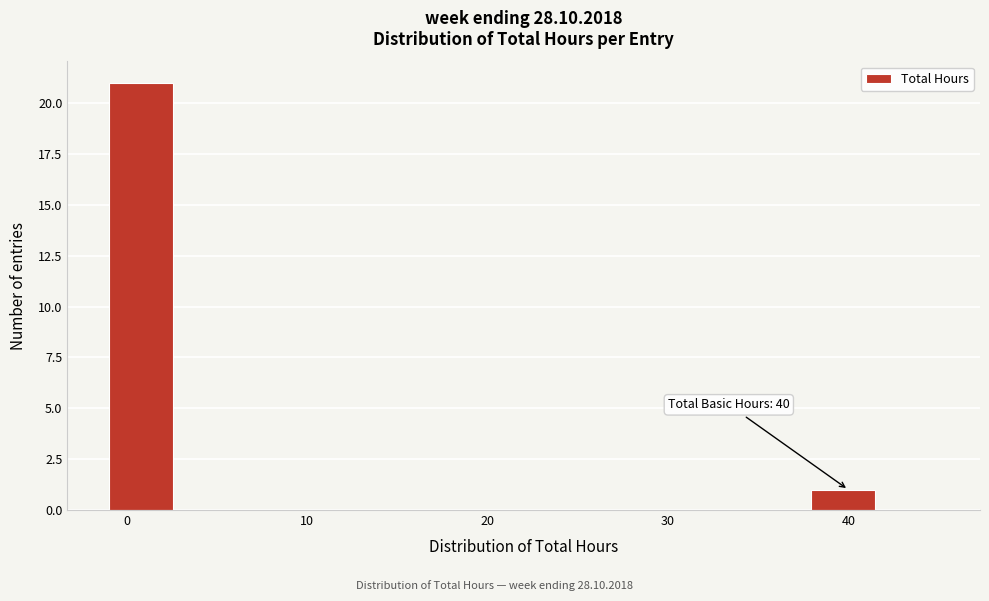

Around what value on the x-axis is the tallest bar? Give the approximate position of its centre, as read against the axis.

1